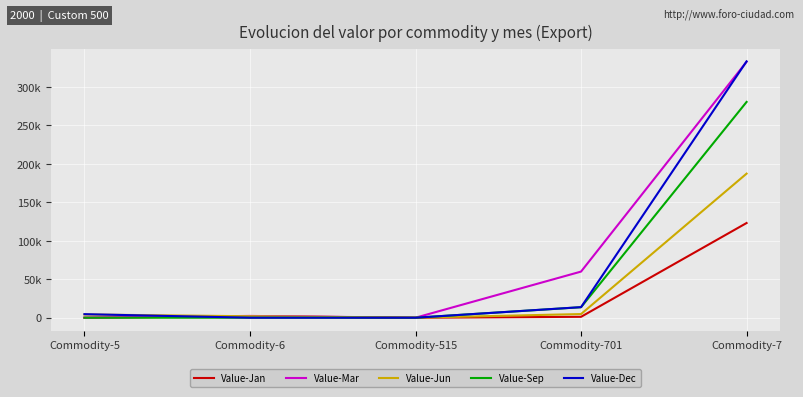

Is it true that Value-Dec equals 0 at Commodity-6?

True